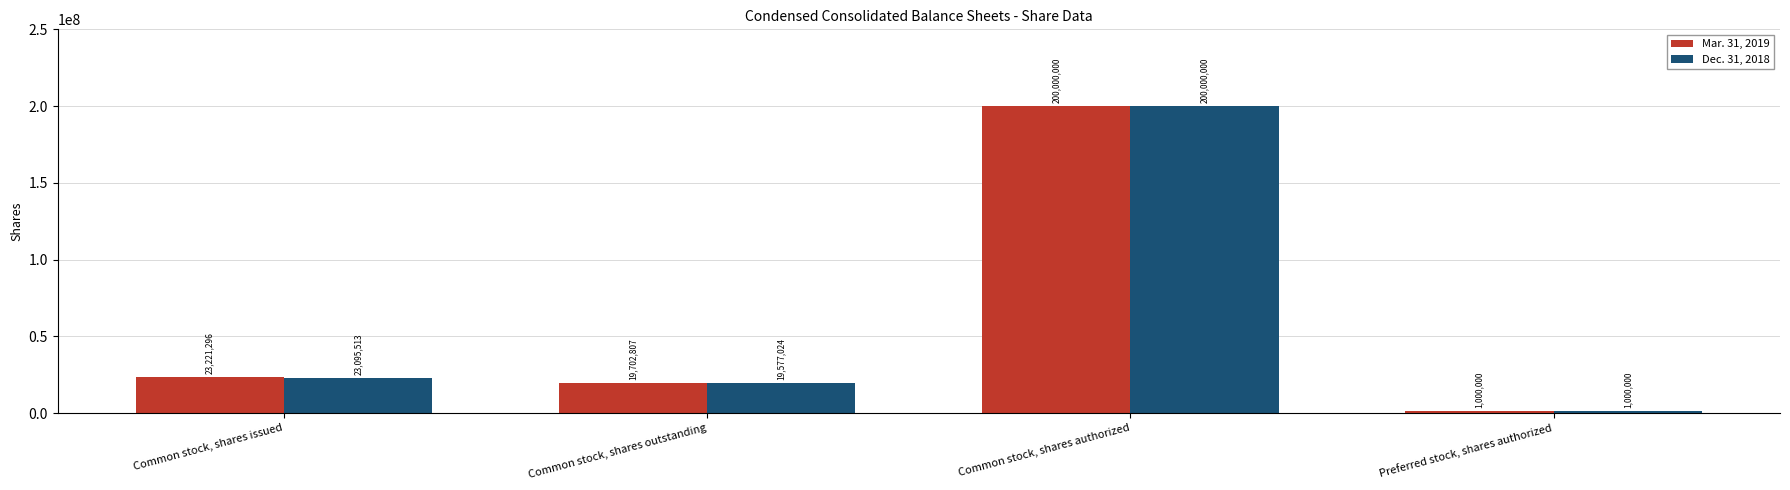

What is the smallest value displayed?

1000000